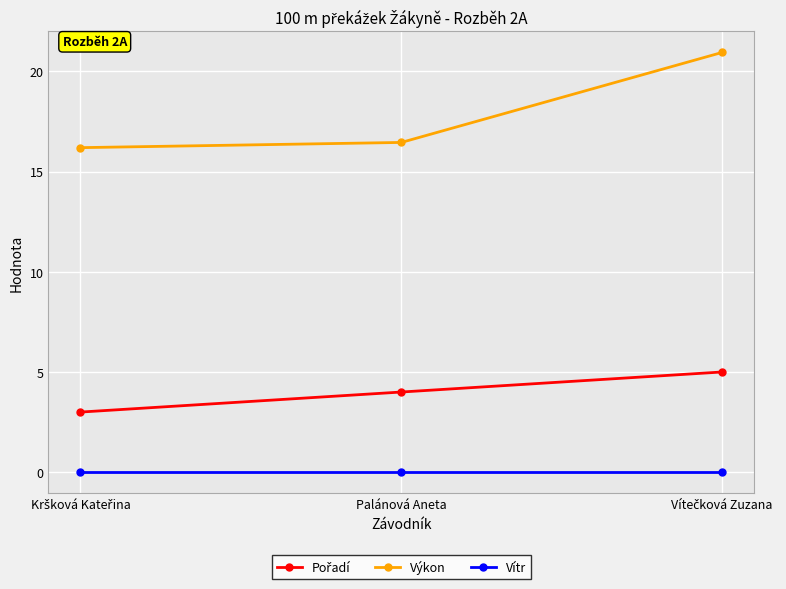

True or false: Výkon has a value of 27.4 at Palánová Aneta.

False